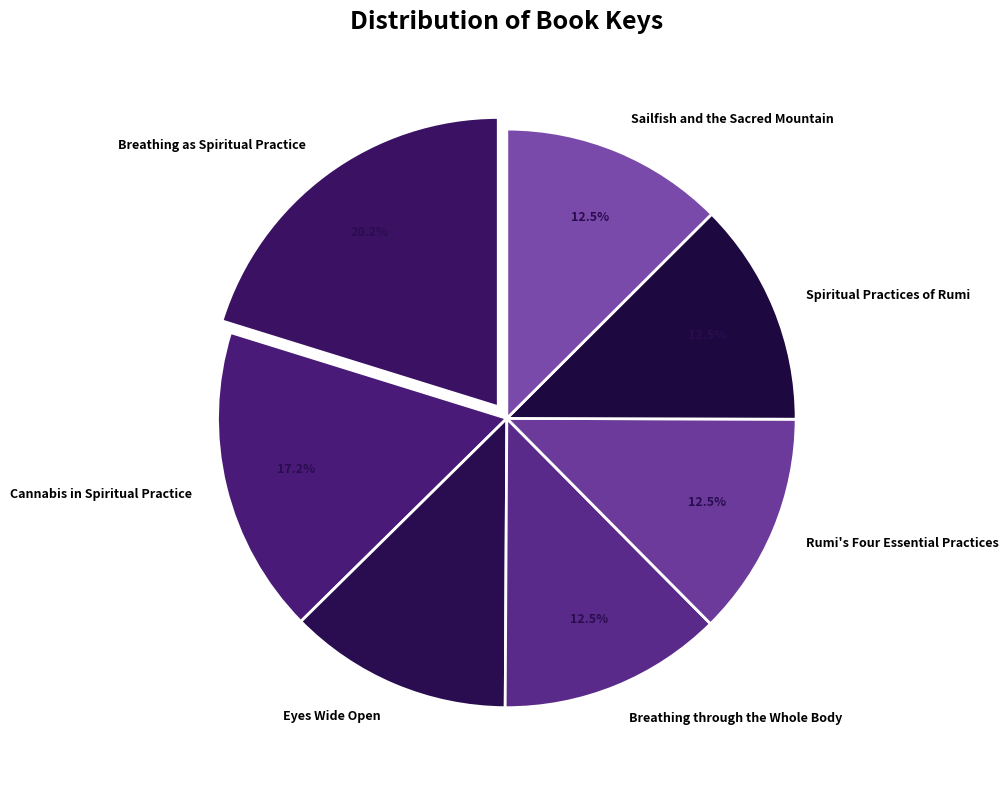

To the nearest percent, what is the combined percentage of Sailfish and the Sacred Mountain and Eyes Wide Open?

25%